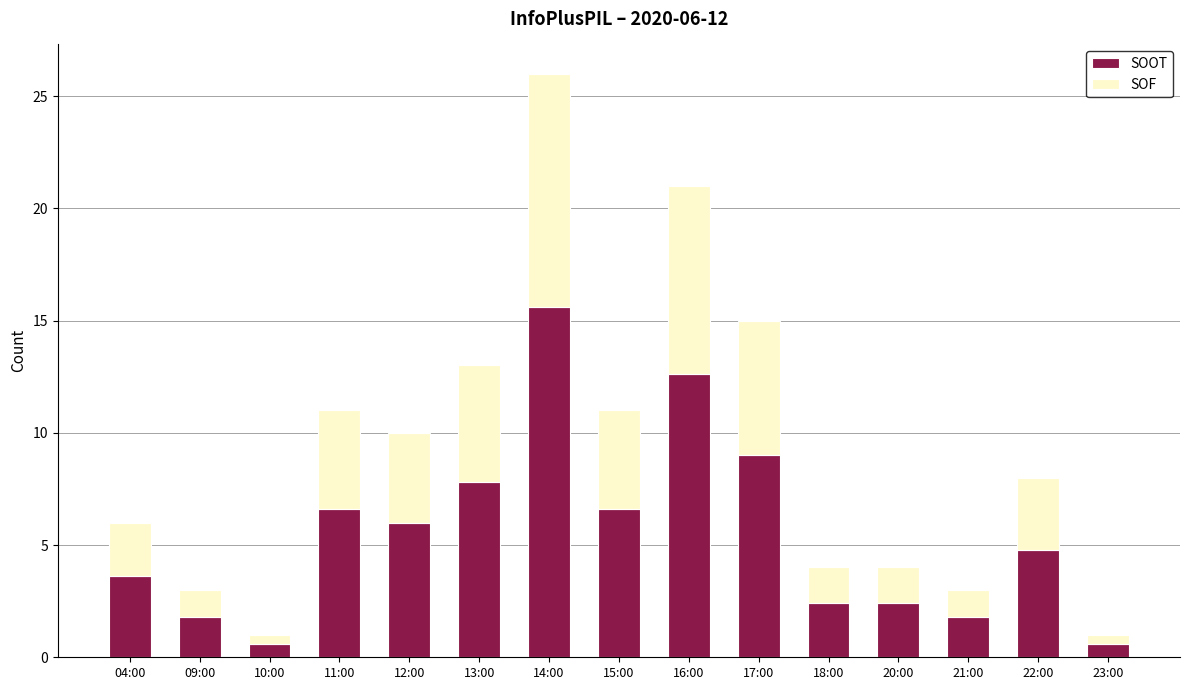

Where is SOOT nearest to the value 8?

13:00